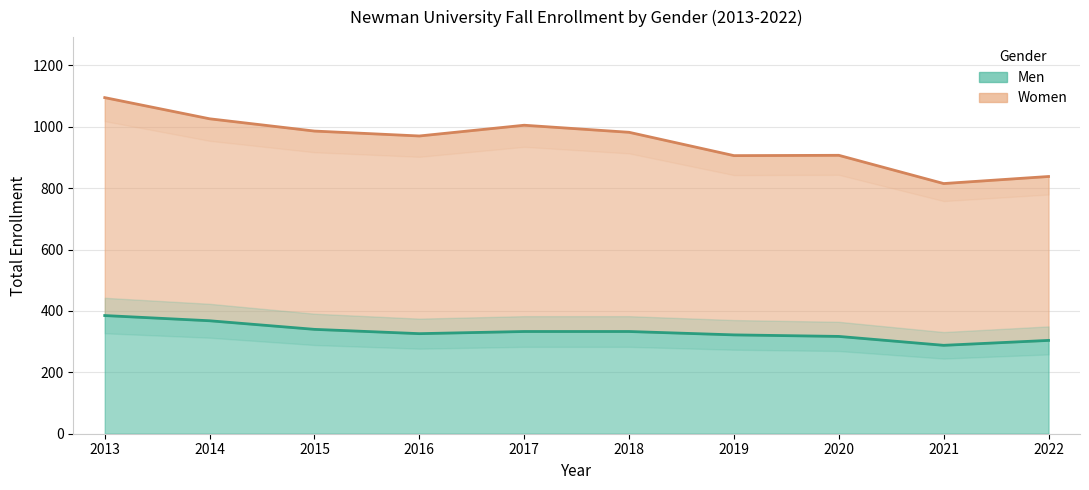

What is the minimum value for Women?

815